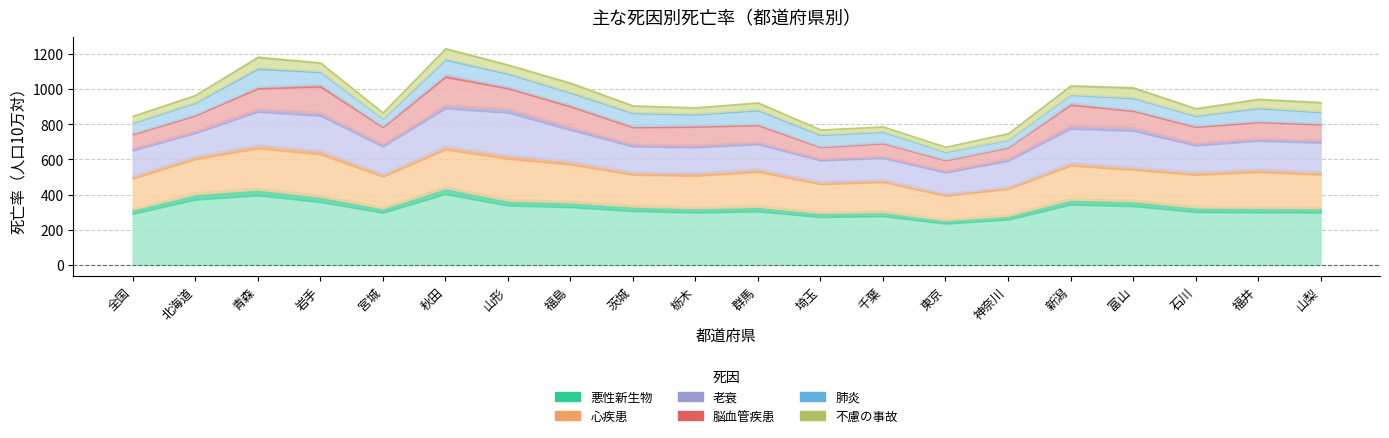

What is the spread (max minus min) of values at 富山?

306.0